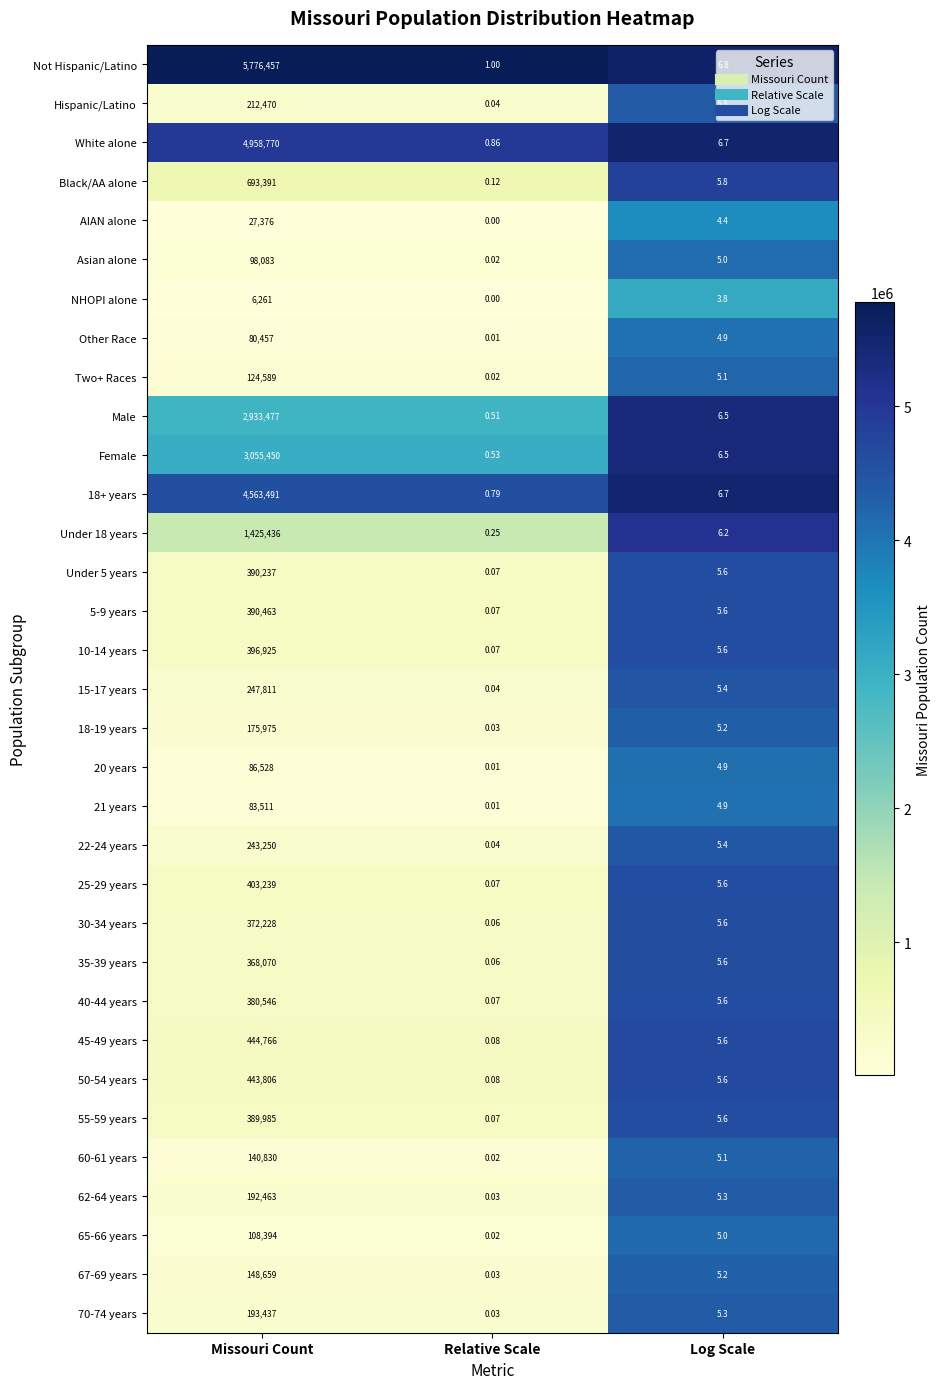

Which series has the largest range (max minus min)?

Not Hispanic/Latino